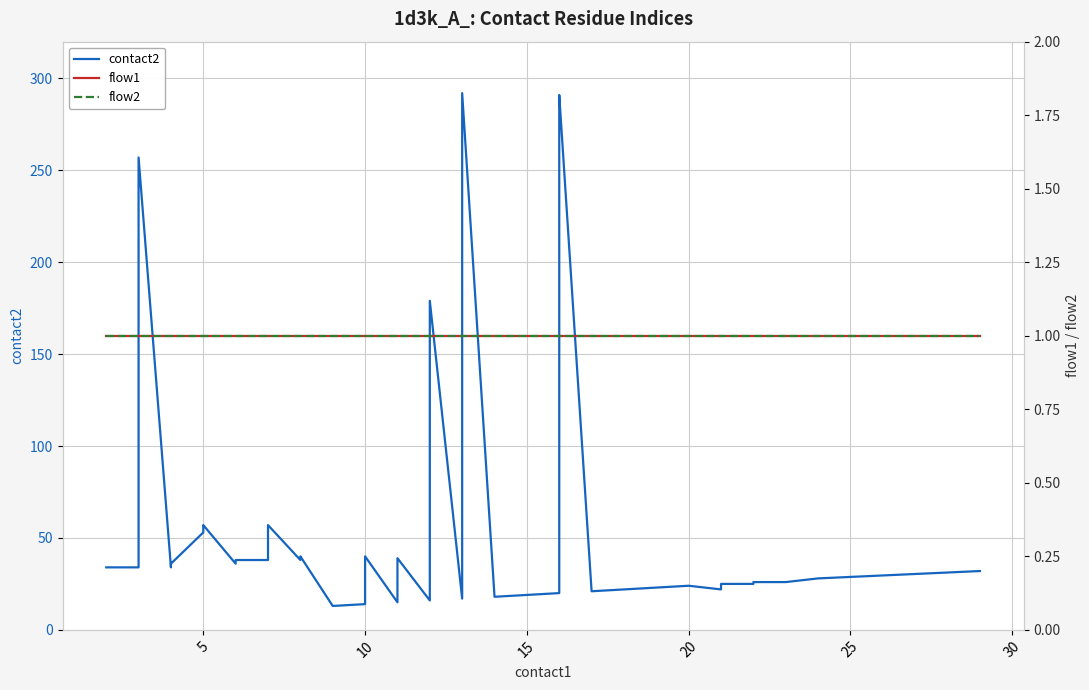

What are all the series names shown in the legend?

contact2, flow1, flow2